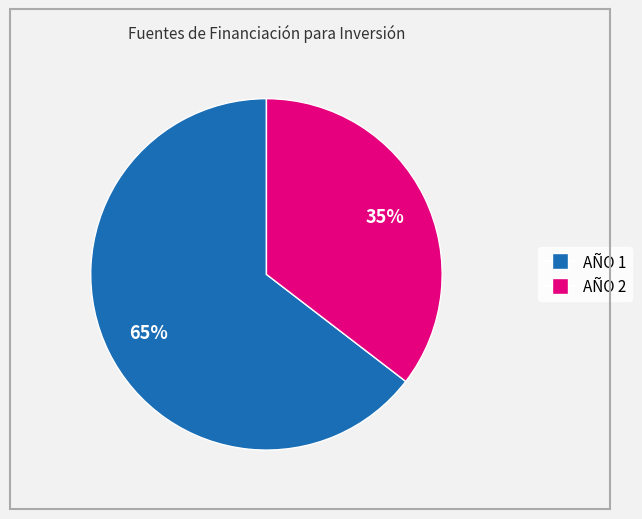

The AÑO 2 slice represents 35% of the pie. True or false?

True